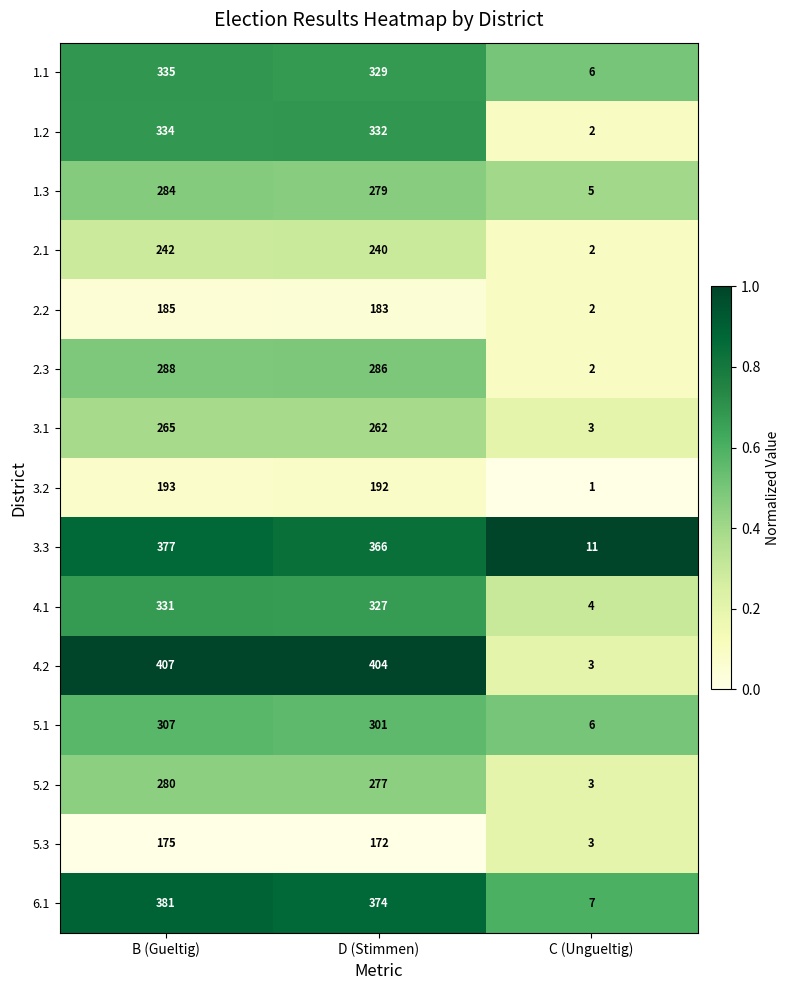

Rank the series at B (Gueltig) from highest to lowest value.

4.2, 6.1, 3.3, 1.1, 1.2, 4.1, 5.1, 2.3, 1.3, 5.2, 3.1, 2.1, 3.2, 2.2, 5.3